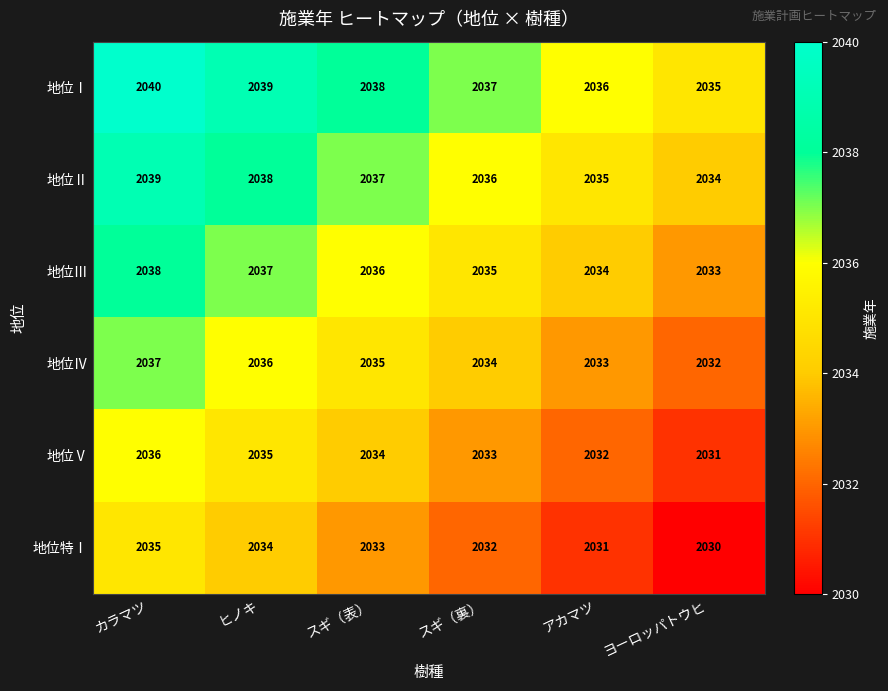

What is the sum of all 地位Ⅱ values?

12219